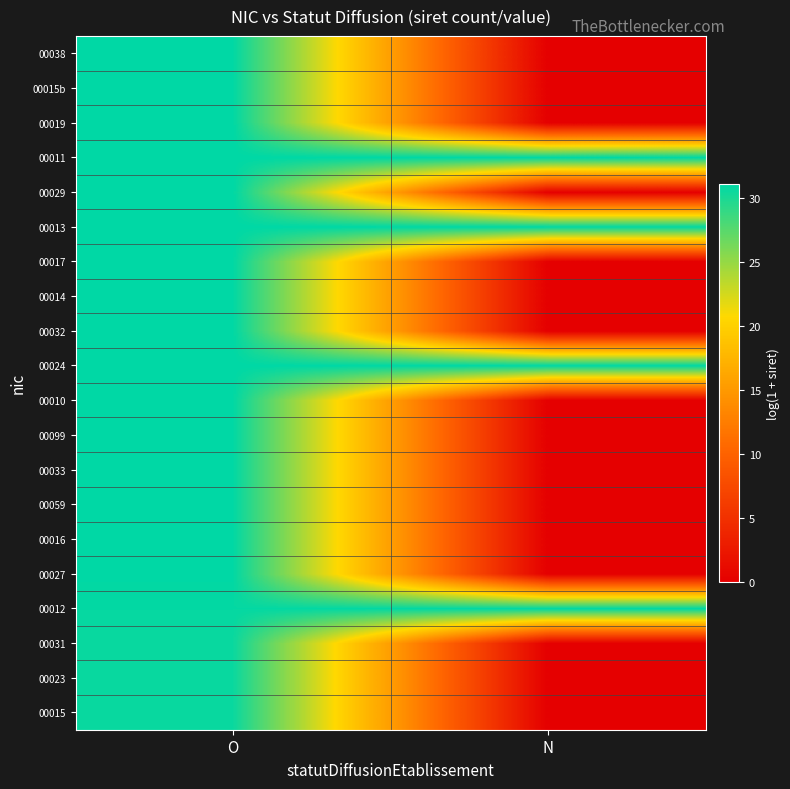

Reading left to right, transcribe all the data shown in this chart.

00015: O=30.7	N=0.0
00023: O=30.7	N=0.0
00031: O=30.7	N=0.0
00012: O=30.9	N=31.0
00027: O=31.0	N=0.0
00016: O=31.1	N=0.0
00059: O=31.1	N=0.0
00033: O=31.1	N=0.0
00099: O=31.1	N=0.0
00010: O=31.1	N=0.0
00024: O=31.1	N=31.1
00032: O=31.1	N=0.0
00014: O=31.1	N=0.0
00017: O=31.1	N=0.0
00013: O=31.1	N=31.1
00029: O=31.1	N=0.0
00011: O=31.1	N=31.1
00019: O=31.1	N=0.0
00015b: O=31.1	N=0.0
00038: O=31.1	N=0.0